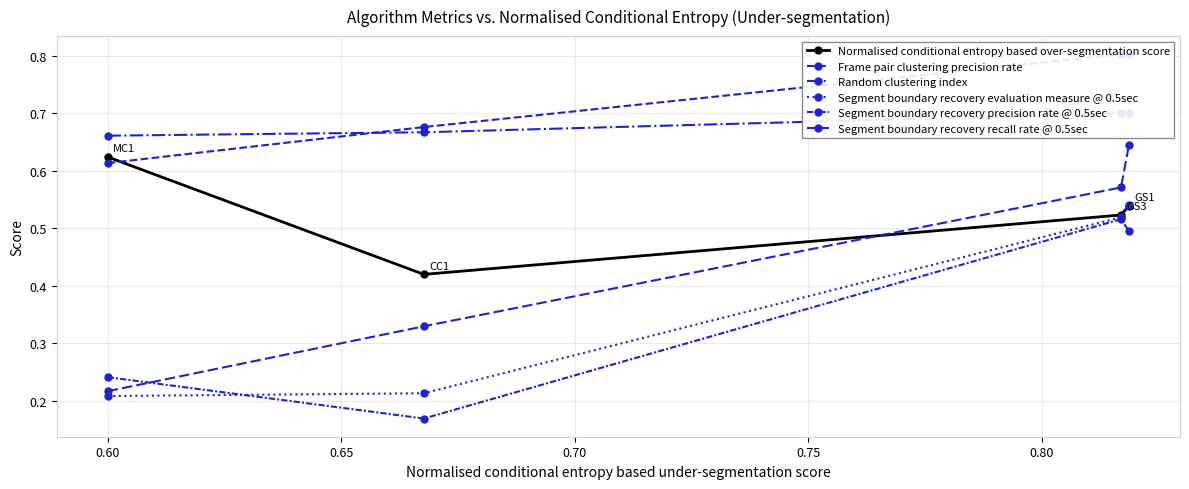

True or false: Segment boundary recovery evaluation measure @ 0.5sec and Frame pair clustering precision rate intersect in this chart.

False